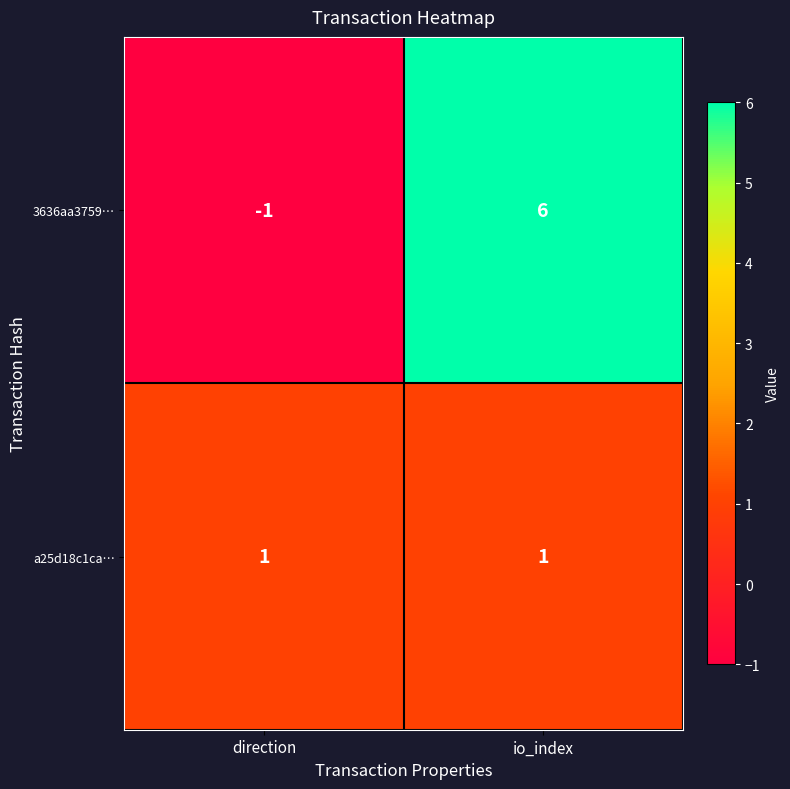

At how many categories does at least one series exceed 4?

1